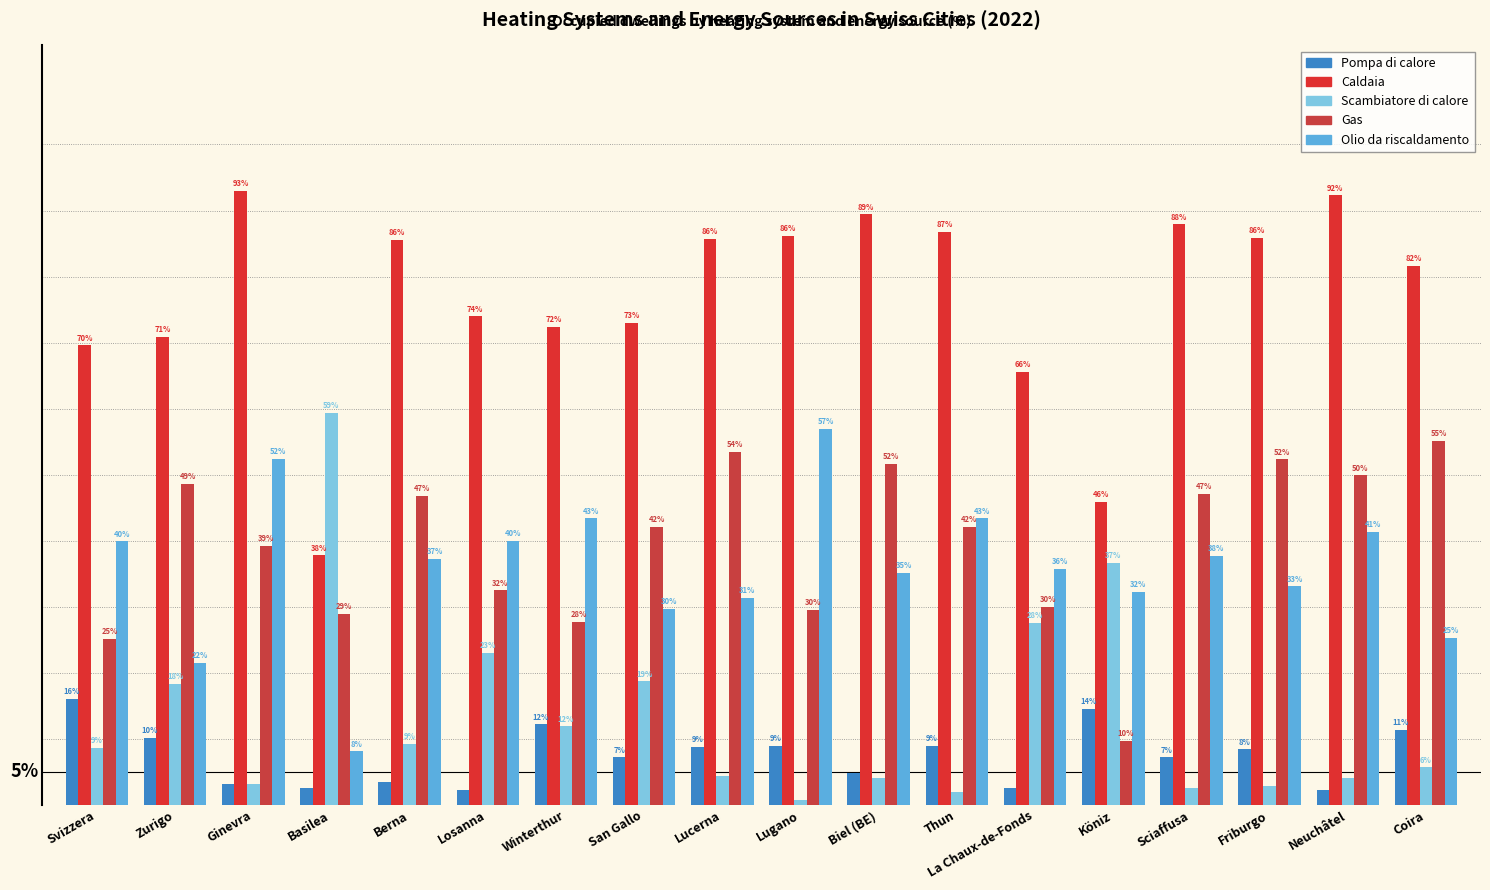

The value of Pompa di calore at Ginevra is 5.0. True or false?

False